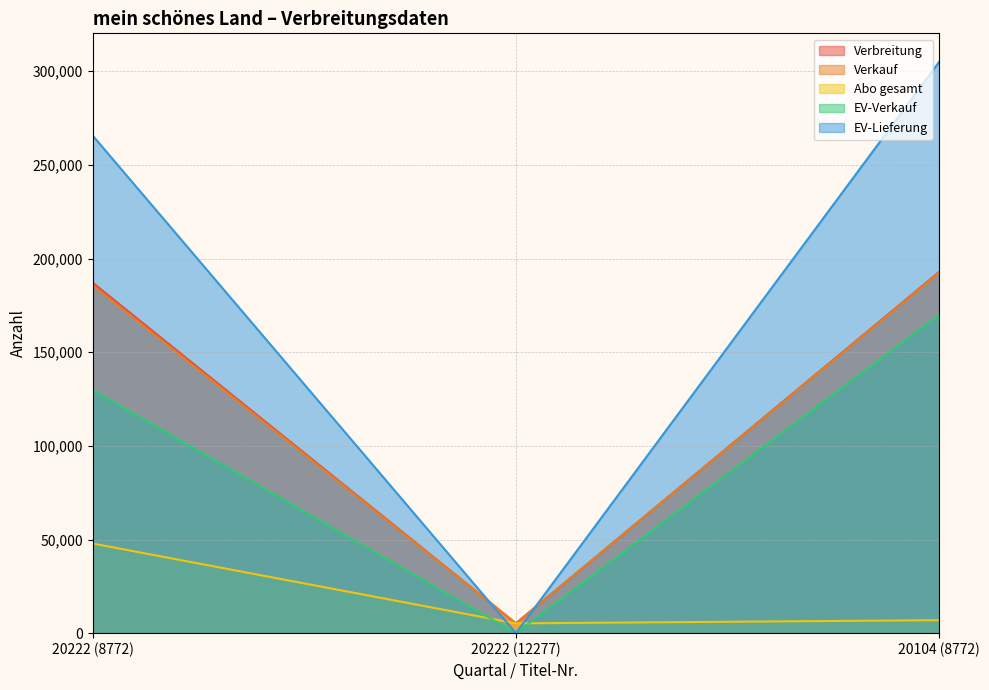

Is it true that EV-Verkauf equals 129755 at 20222 (8772)?

True